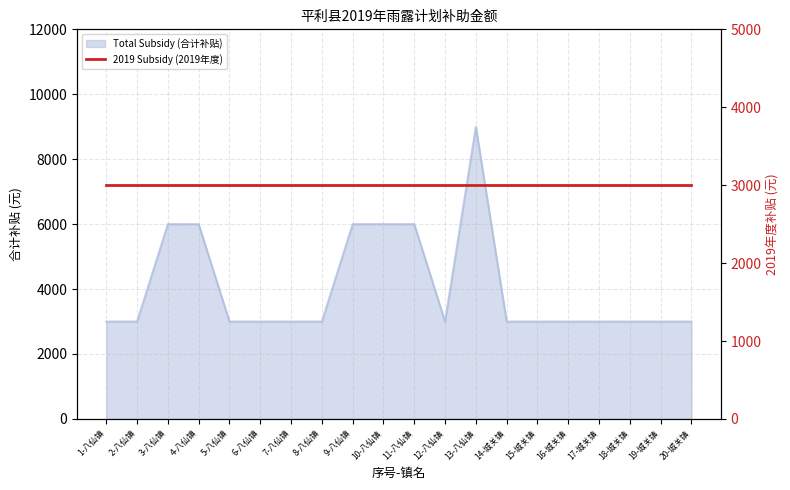

Between 1-八仙镇 and 11-八仙镇, which is larger?

11-八仙镇